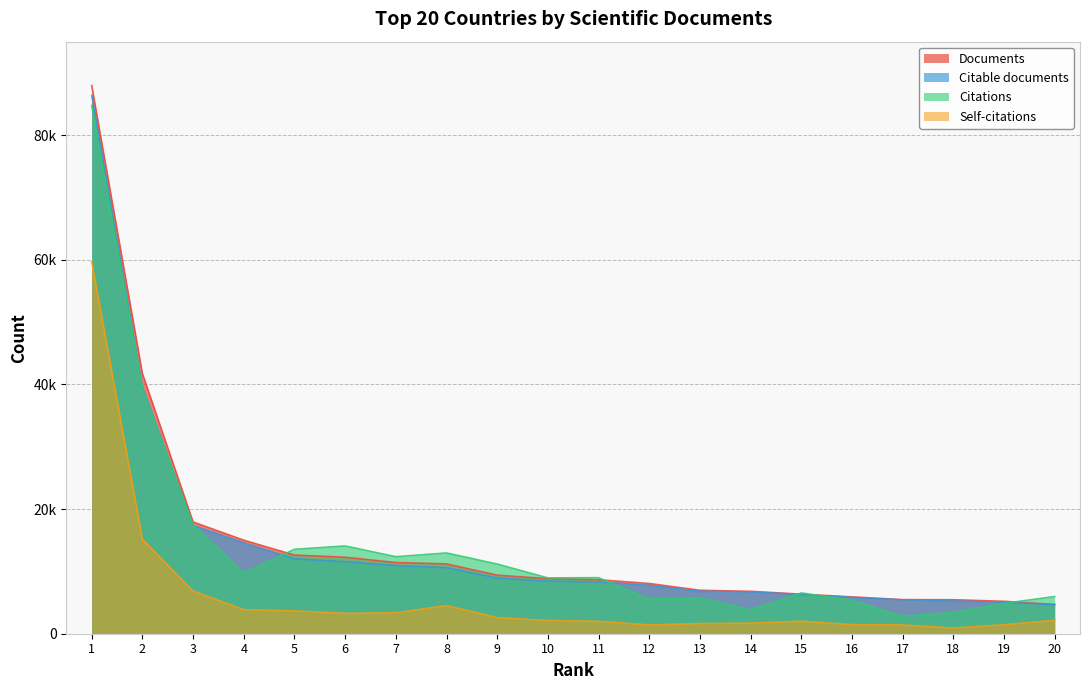

True or false: Self-citations has more than 2 points higher than both neighbors.

False